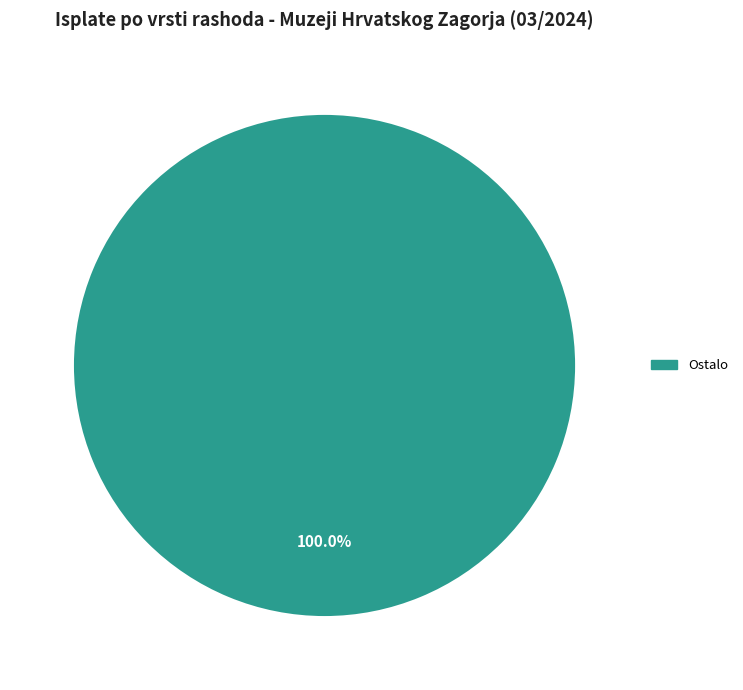

Does any single category account for the majority?

Yes